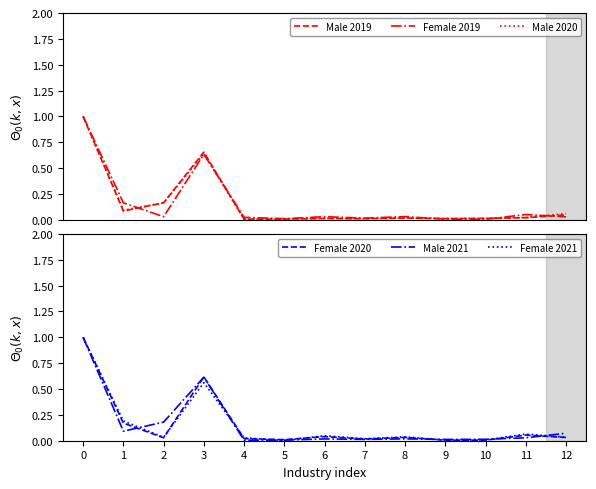

True or false: Female 2020 has a value of 0.1 at 11.

False